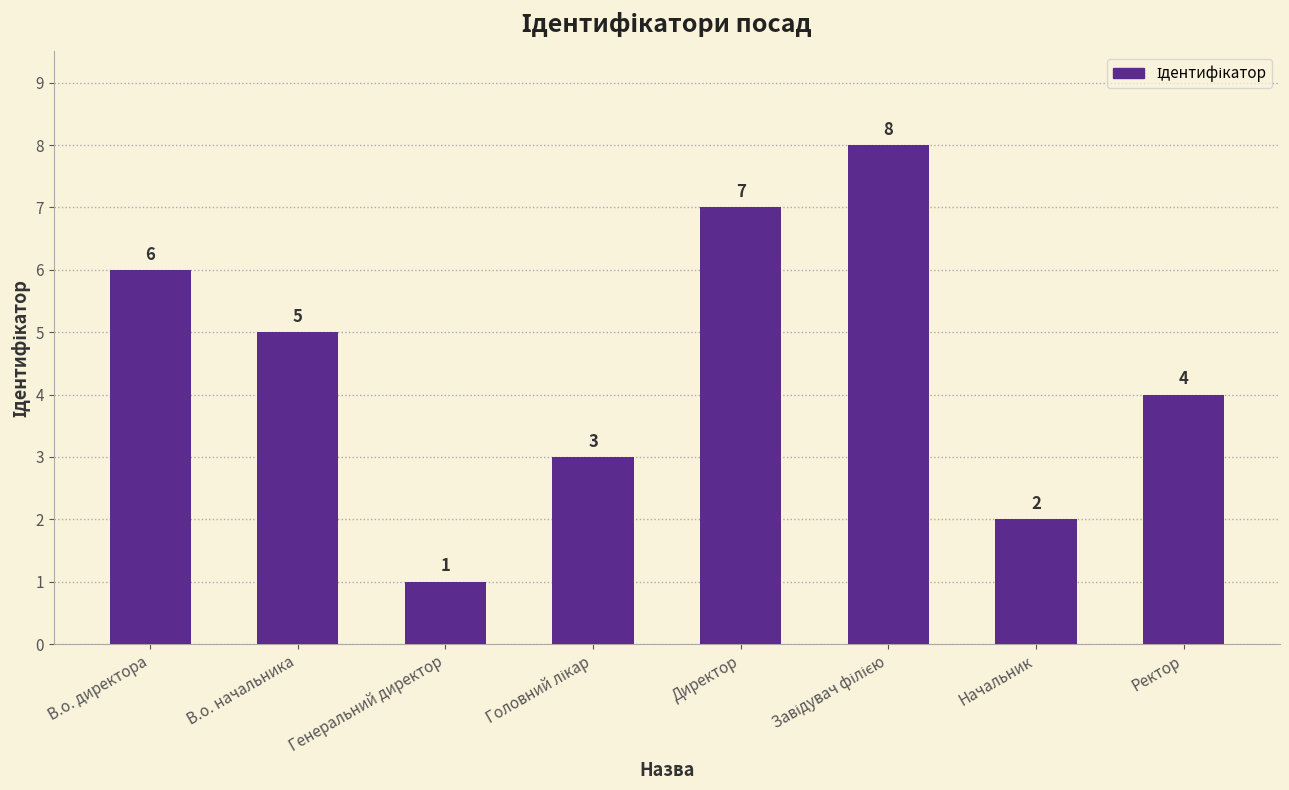

Is it true that the value at В.о. начальника is 3?

False